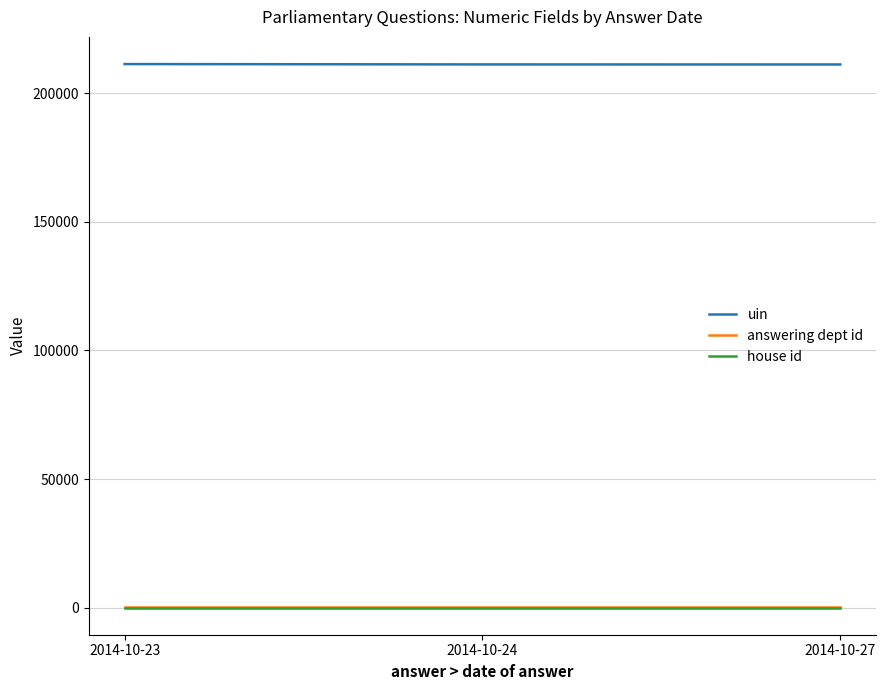

What is the total value across all series at 2014-10-23?

211425